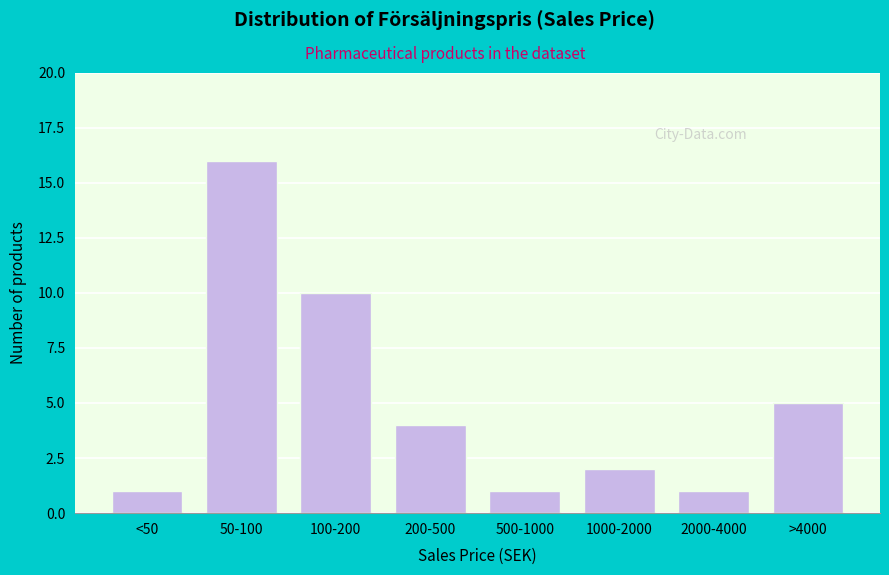

Reading left to right, list all the values displayed in this chart.

1	16	10	4	1	2	1	5